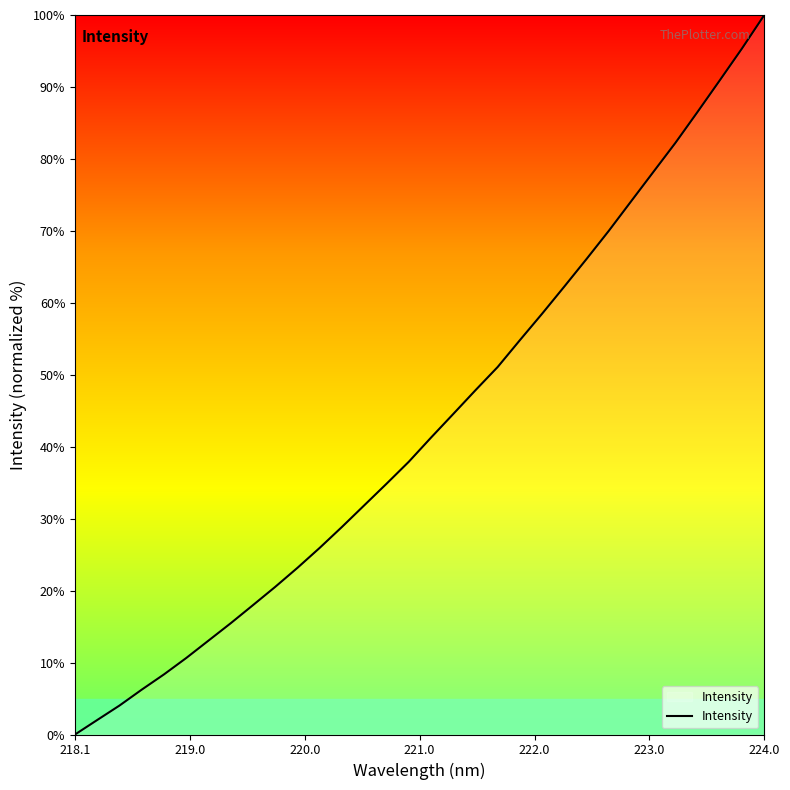

What is the greatest value displayed?

100.0